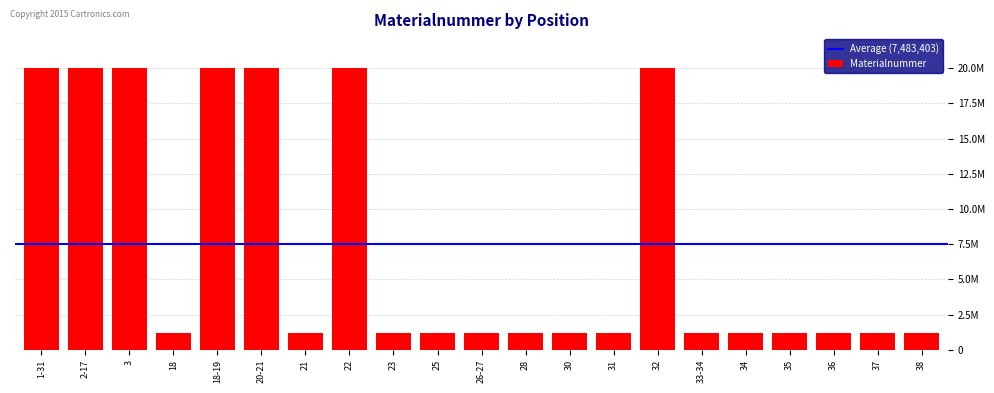

What is the label of the 6th bar from the right?

33-34